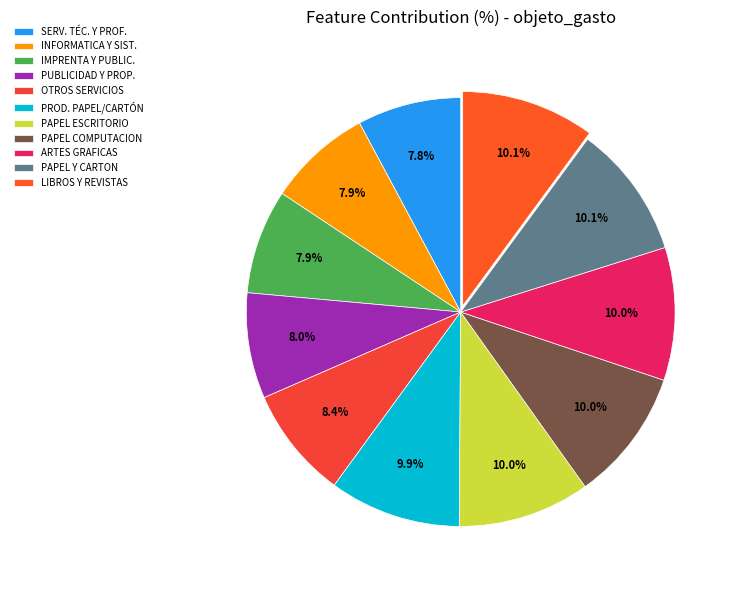

To the nearest percent, what is the difference between the largest and smallest slice percentages?

2%